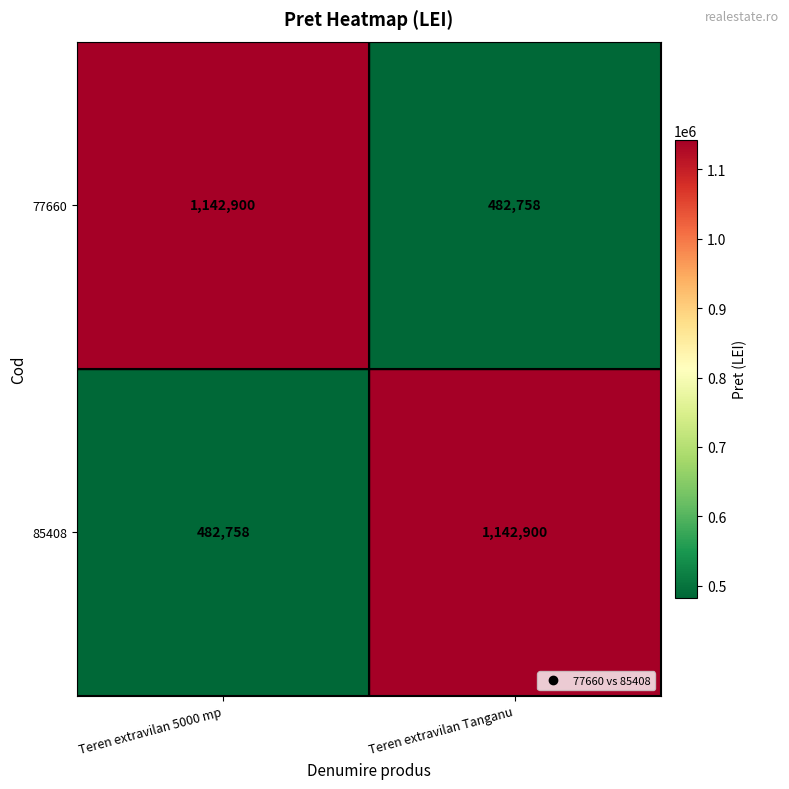

What is the difference between the 85408 values at Teren extravilan 5000 mp and Teren extravilan Tanganu?

660142